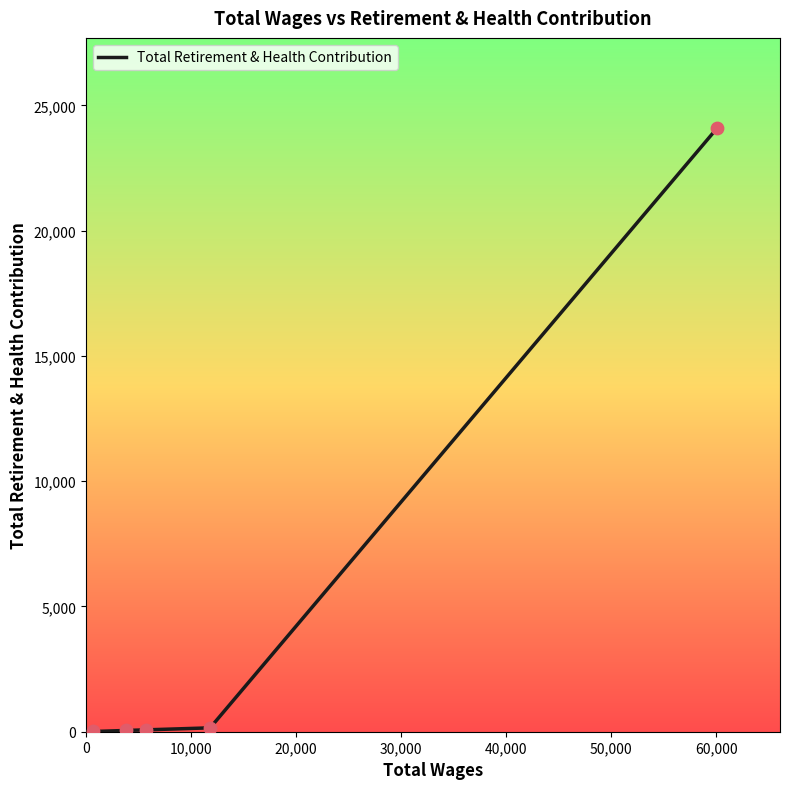

What is the greatest value displayed?

24081